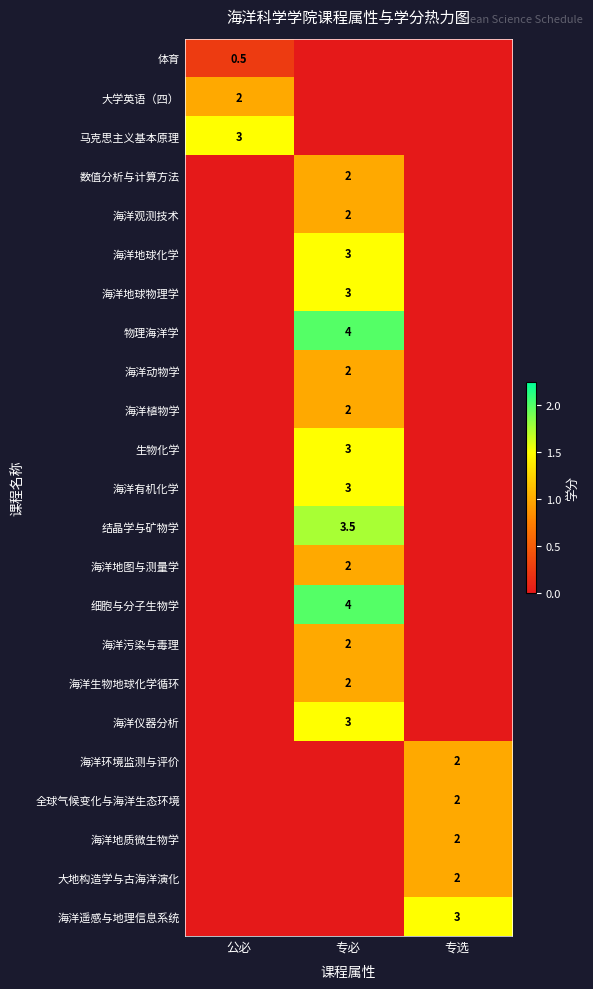

The value of 大地构造学与古海洋演化 at 专选 is 3.6. True or false?

False